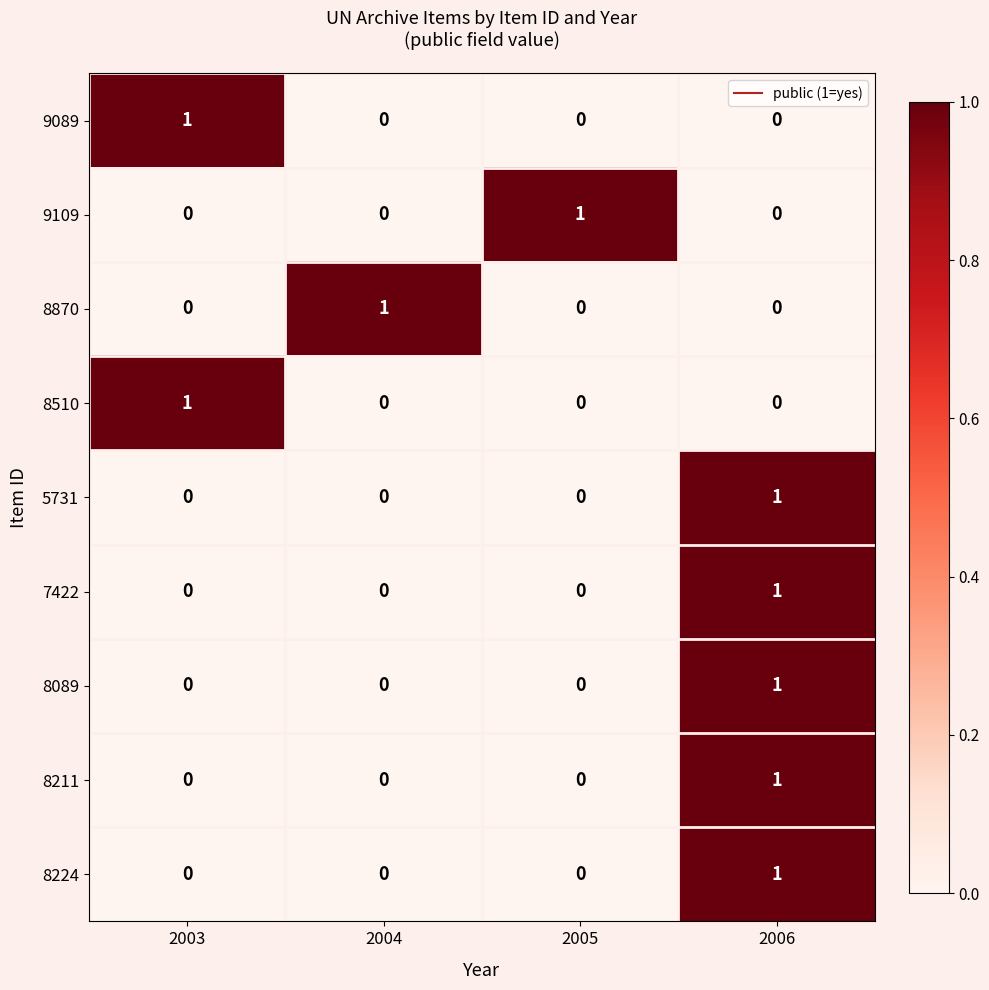

Is it true that 9109 equals 0 at 2006?

True